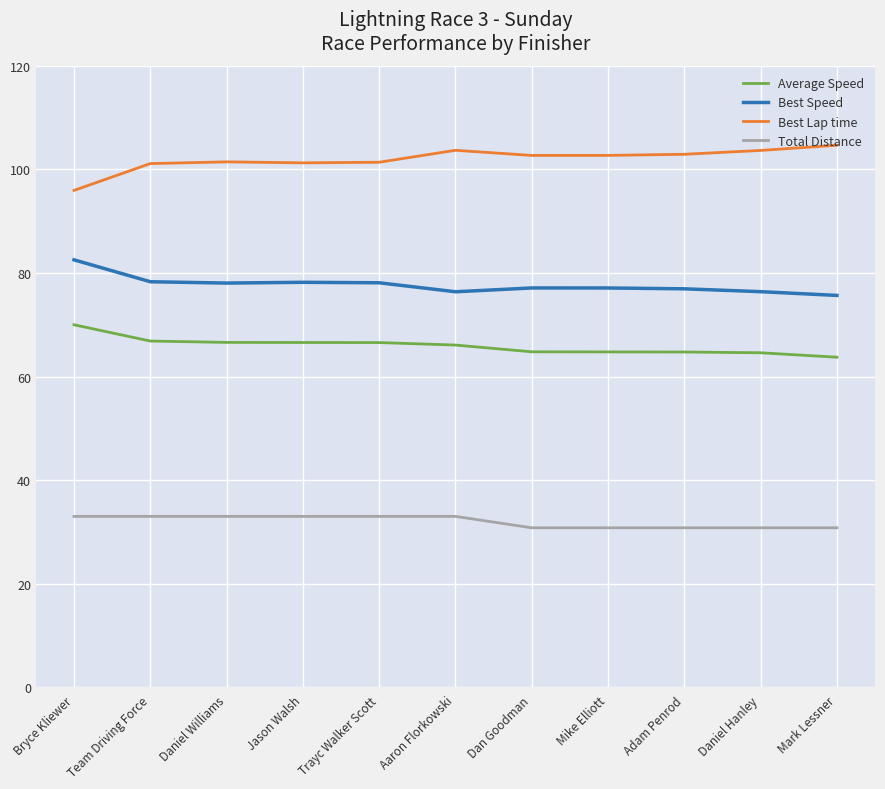

What is the total value across all series at Jason Walsh?

279.1